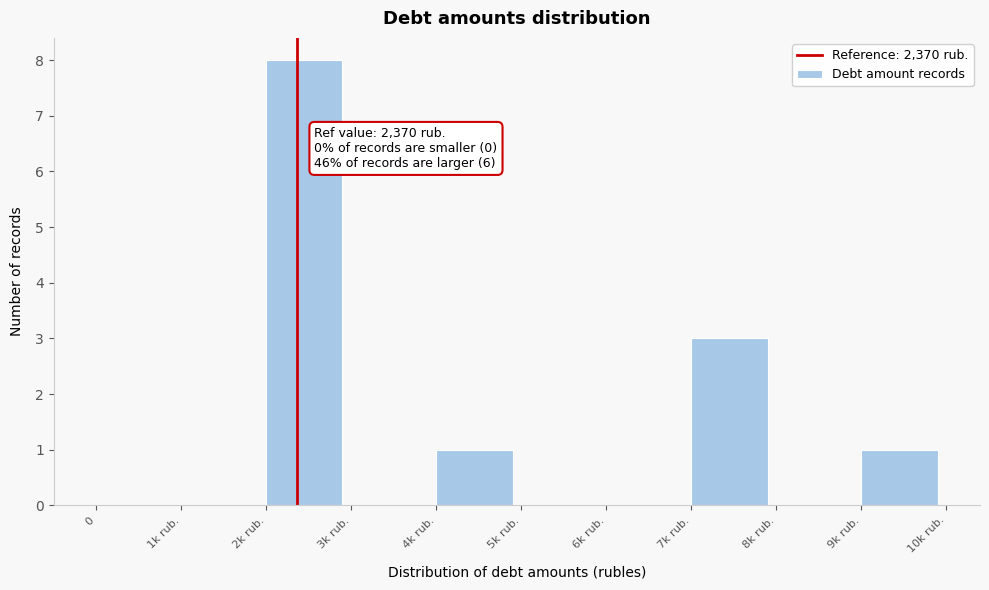

Reading left to right, what are all the values shown in this chart?

0=0	1k rub.=0	2k rub.=8	3k rub.=0	4k rub.=1	5k rub.=0	6k rub.=0	7k rub.=3	8k rub.=0	9k rub.=1